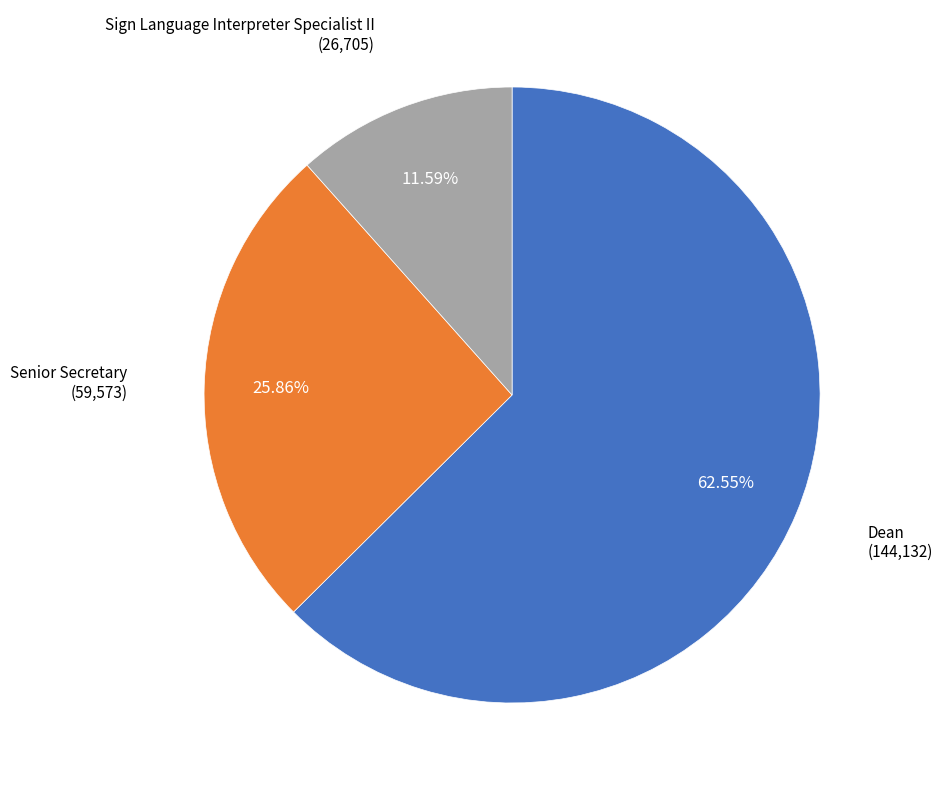

Between Dean and Sign Language Interpreter Specialist II, which is larger?

Dean